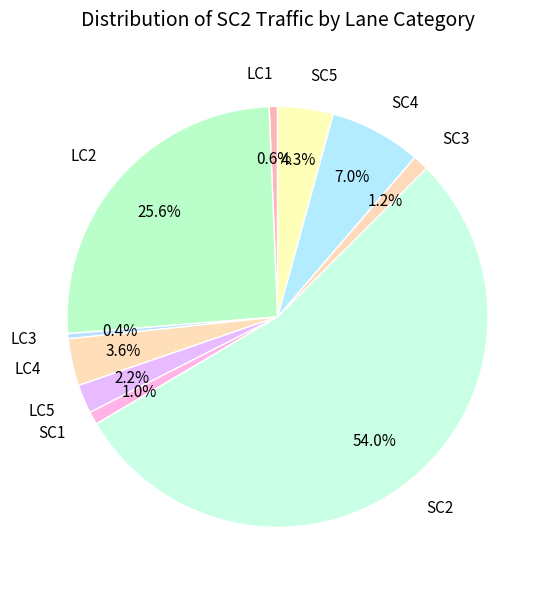

Between LC4 and SC3, which is larger?

LC4